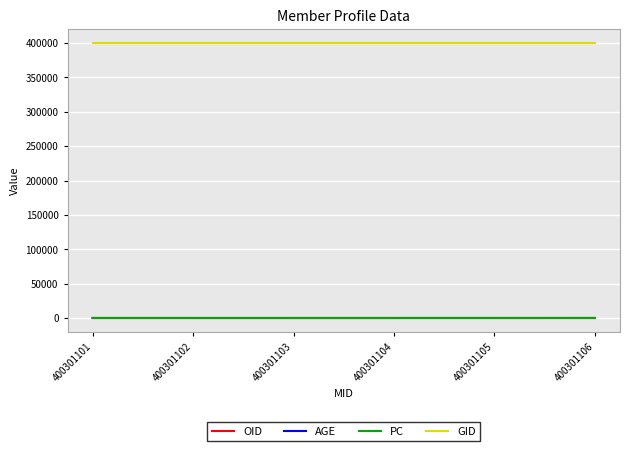

True or false: OID and GID cross at least once.

False